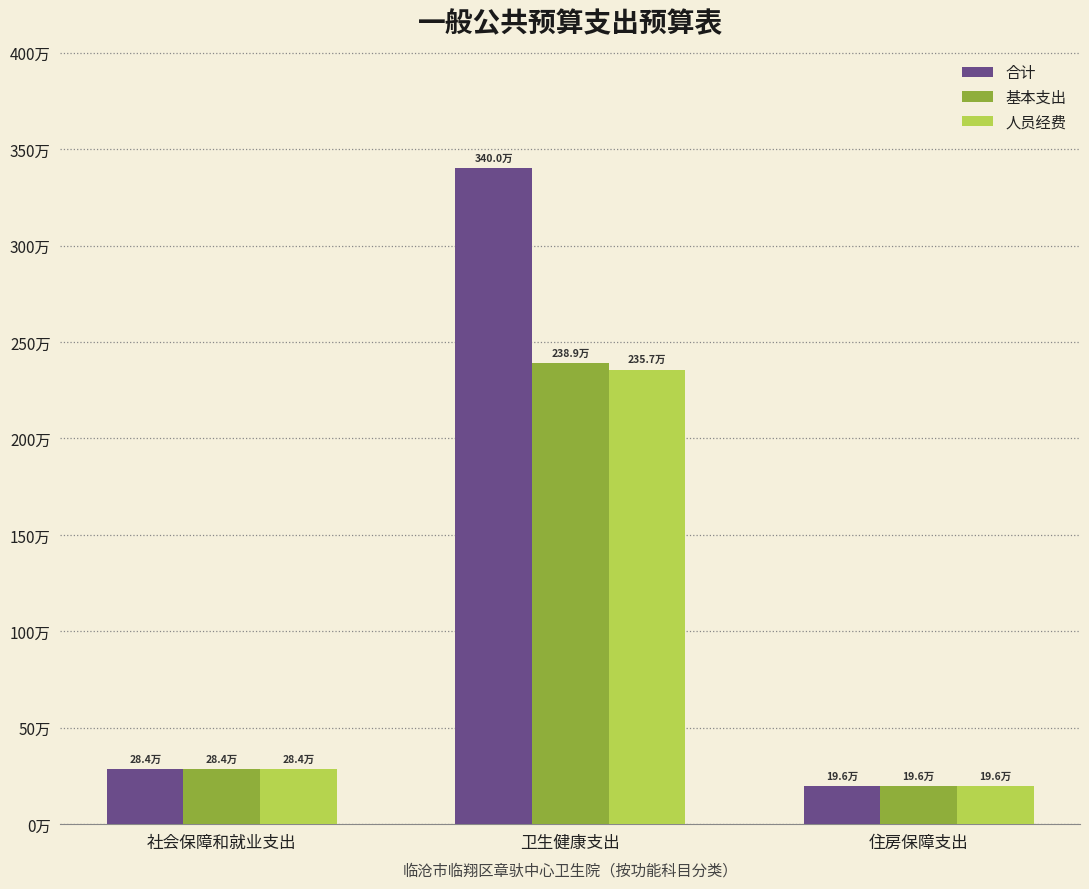

Reading left to right, extract all data points from this chart.

合计: 社会保障和就业支出=283959.8	卫生健康支出=3400164.0	住房保障支出=195765.1
基本支出: 社会保障和就业支出=283959.8	卫生健康支出=2389298.1	住房保障支出=195765.1
人员经费: 社会保障和就业支出=283959.8	卫生健康支出=2356670.6	住房保障支出=195765.1